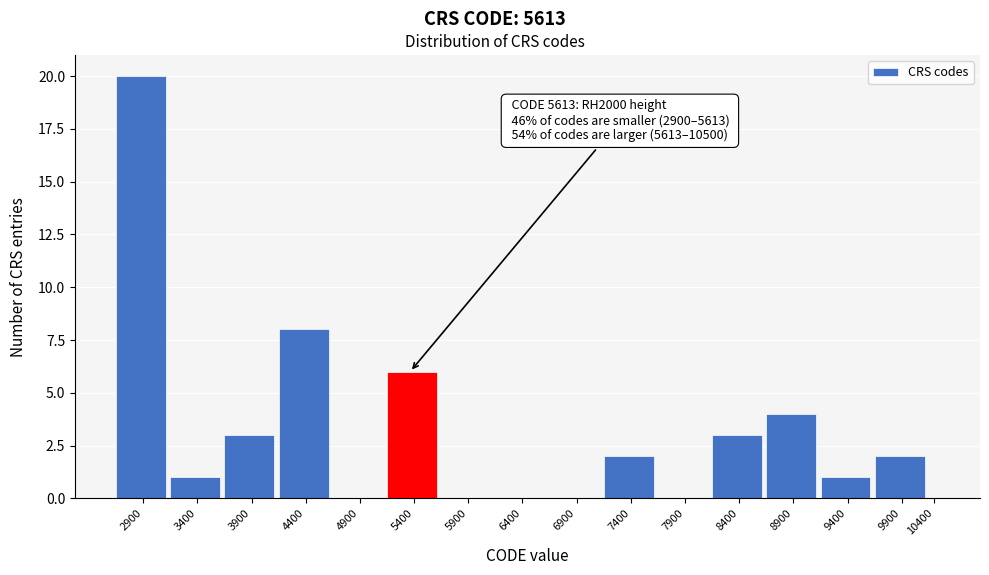

Reading right to left, transcribe all the data shown in this chart.

10400=0	9900=2	9400=1	8900=4	8400=3	7900=0	7400=2	6900=0	6400=0	5900=0	5400=6	4900=0	4400=8	3900=3	3400=1	2900=20